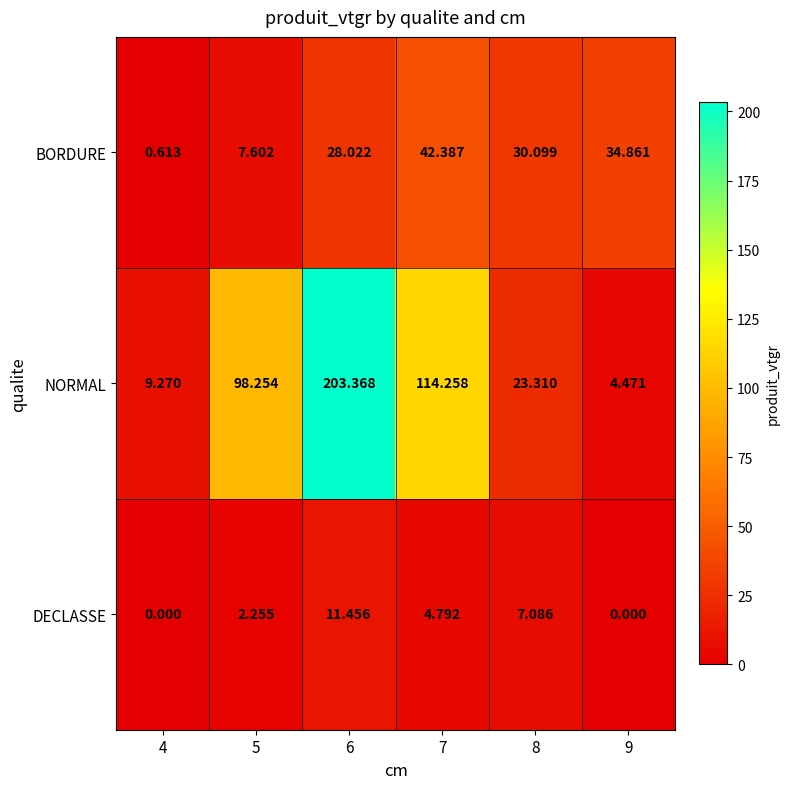

List the series in order of their overall mean, highest first.

NORMAL, BORDURE, DECLASSE